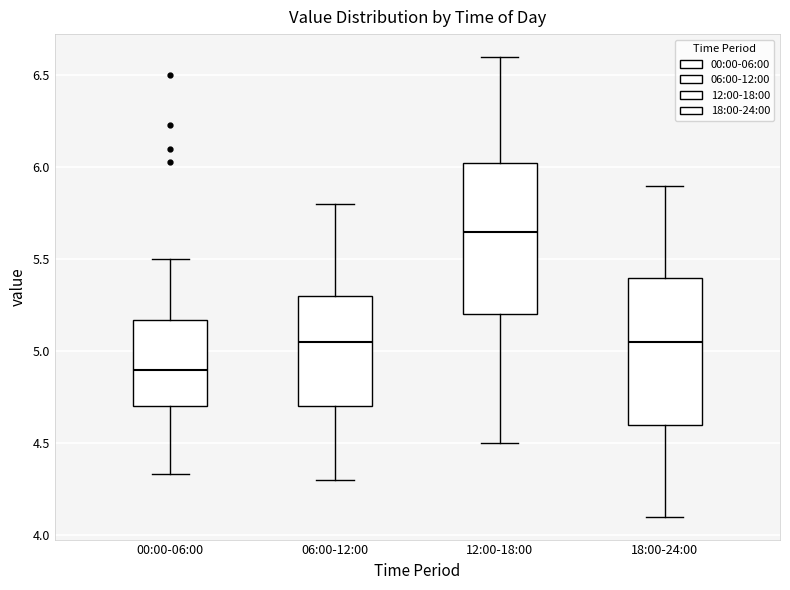

Where does the lower whisker of the box for 06:00-12:00 end on the y-axis? The values are not printed on the chart, so give them approximately, as read against the axis.

4.30